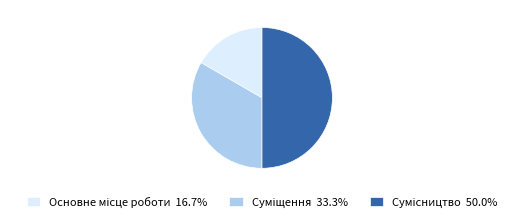

How many slices are in this pie chart?

3